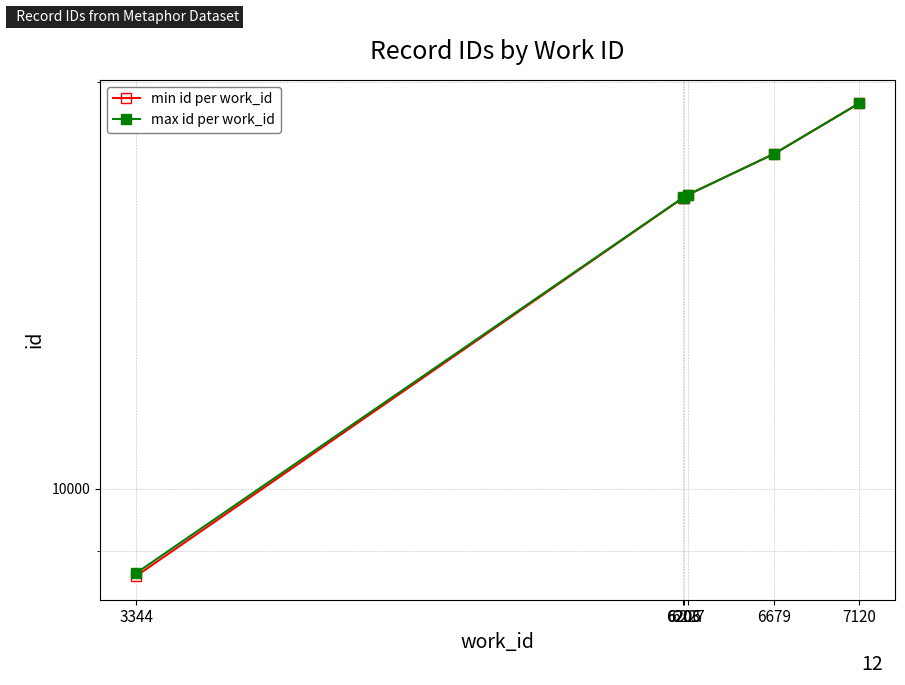

Which category has the highest value across all series?

7120